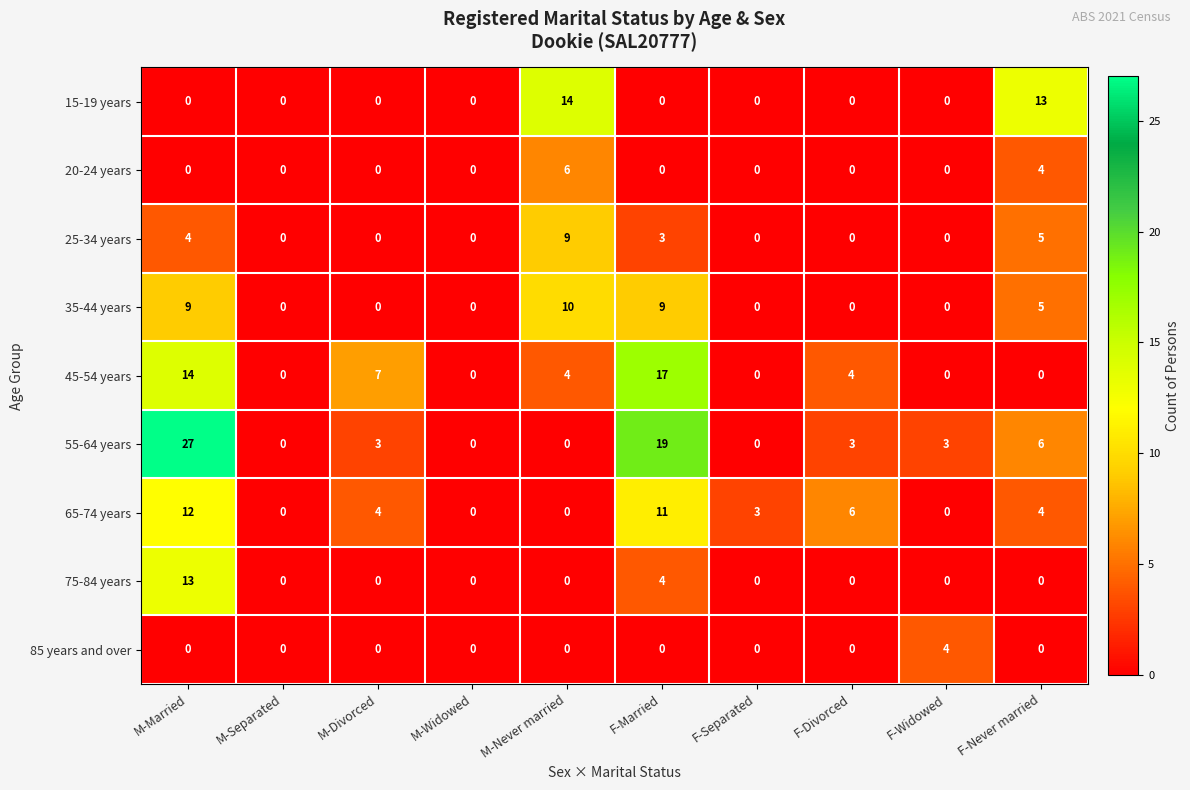

Between F-Divorced and F-Widowed, which series saw the biggest shift?

65-74 years